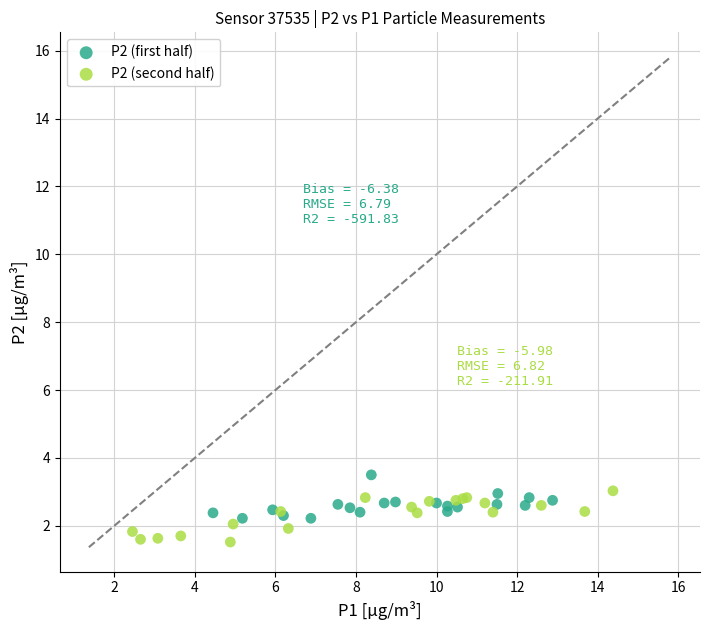

Which series reaches the minimum Y coordinate?

P2 (second half)